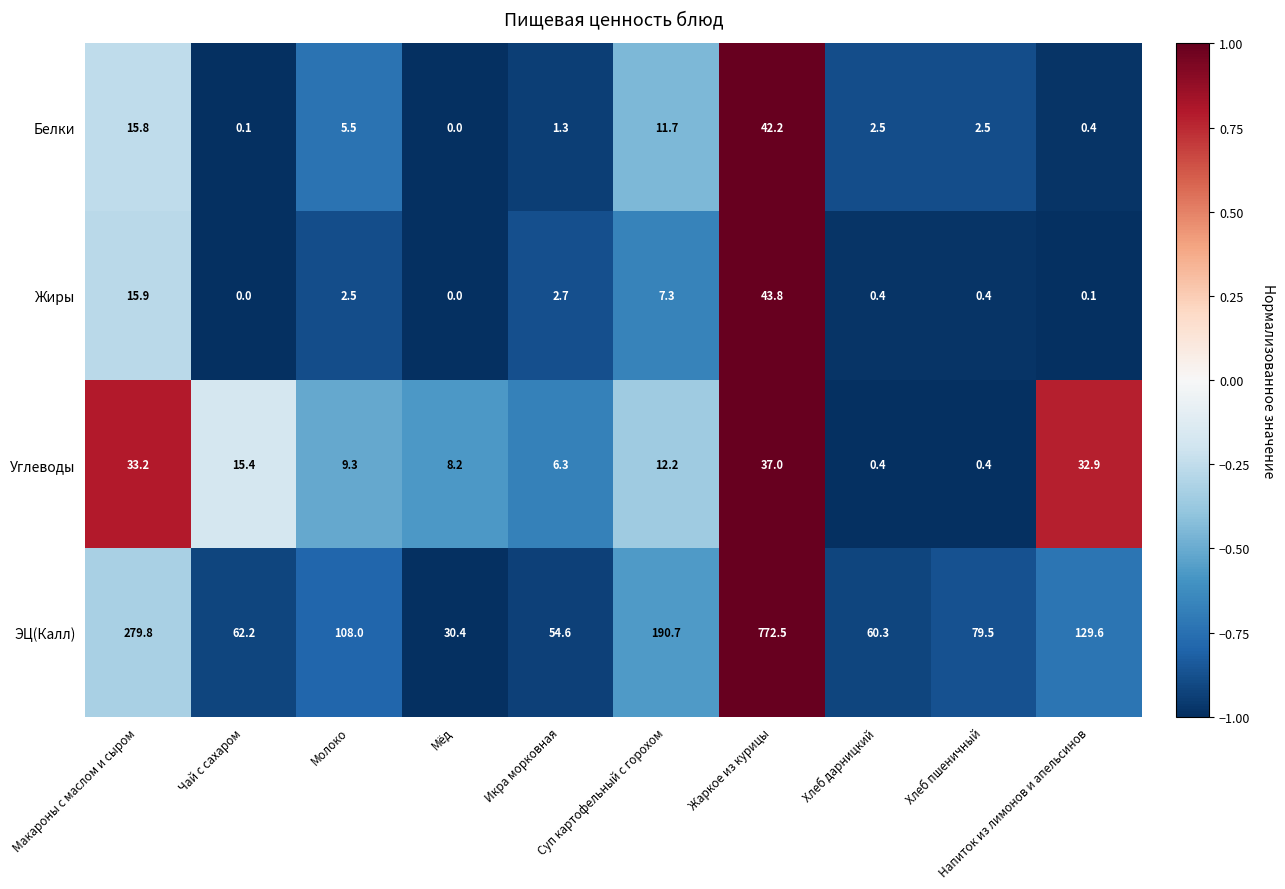

List the series in order of their peak value, lowest first.

Углеводы, Белки, Жиры, ЭЦ(Калл)